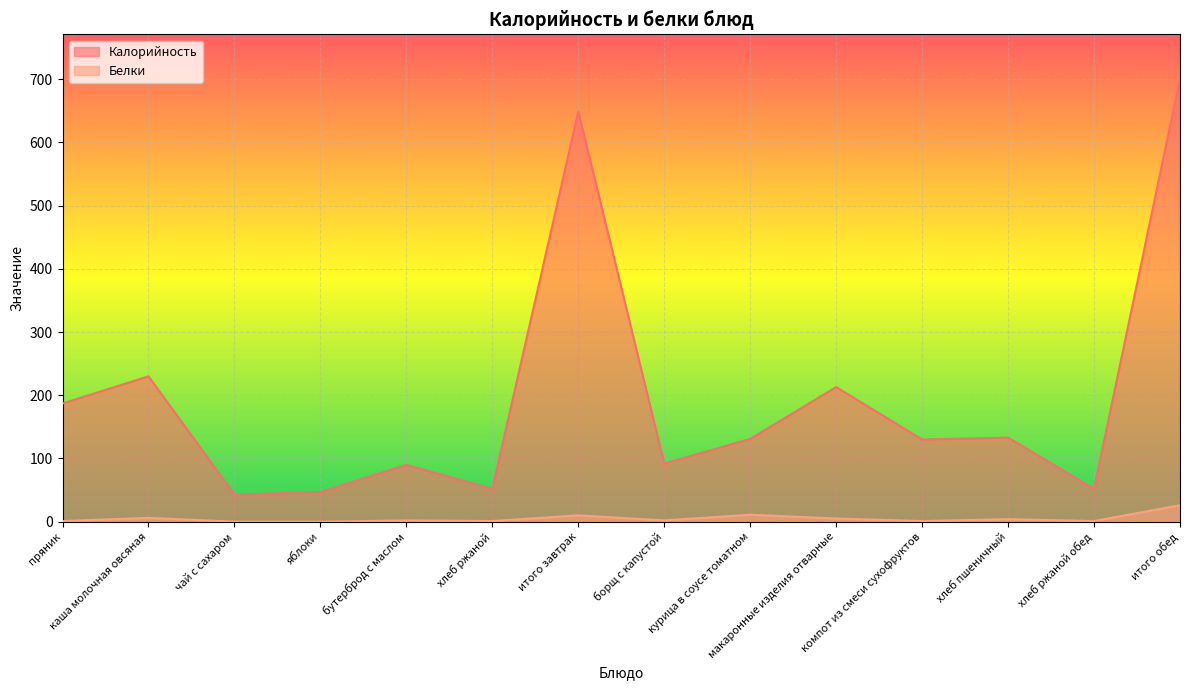

How many lines are shown in the chart?

2